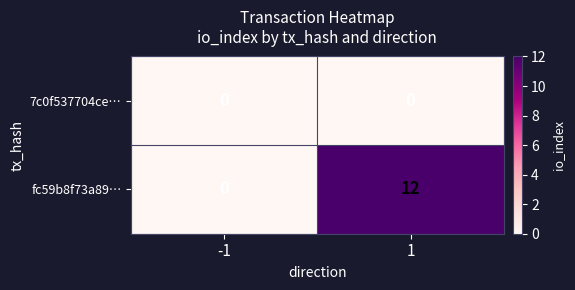

What is the sum of the fc59b8f73a89… values at -1 and 1?

12